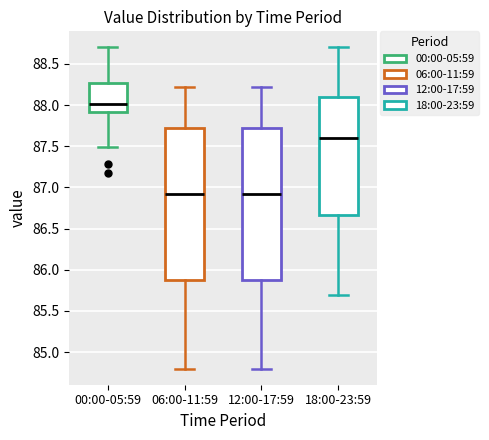

Where does the lower whisker of the box for 06:00-11:59 end on the y-axis? The values are not printed on the chart, so give them approximately, as read against the axis.

84.80